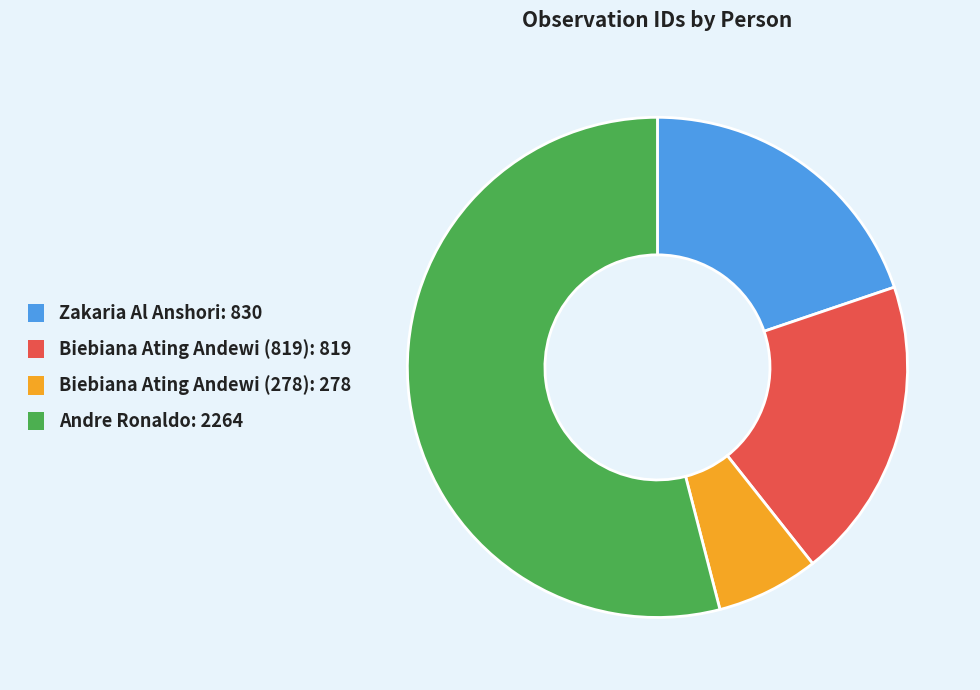

Approximately how many times larger is the value at Andre Ronaldo compared to Biebiana Ating Andewi (819)?

2.8